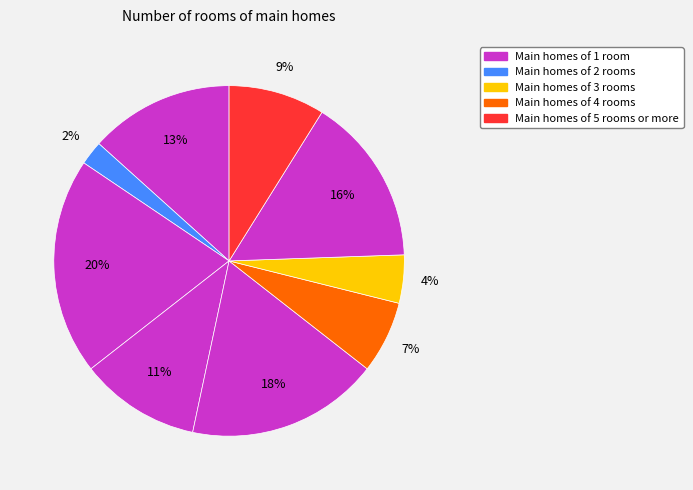

How many segments does this pie chart have?

9